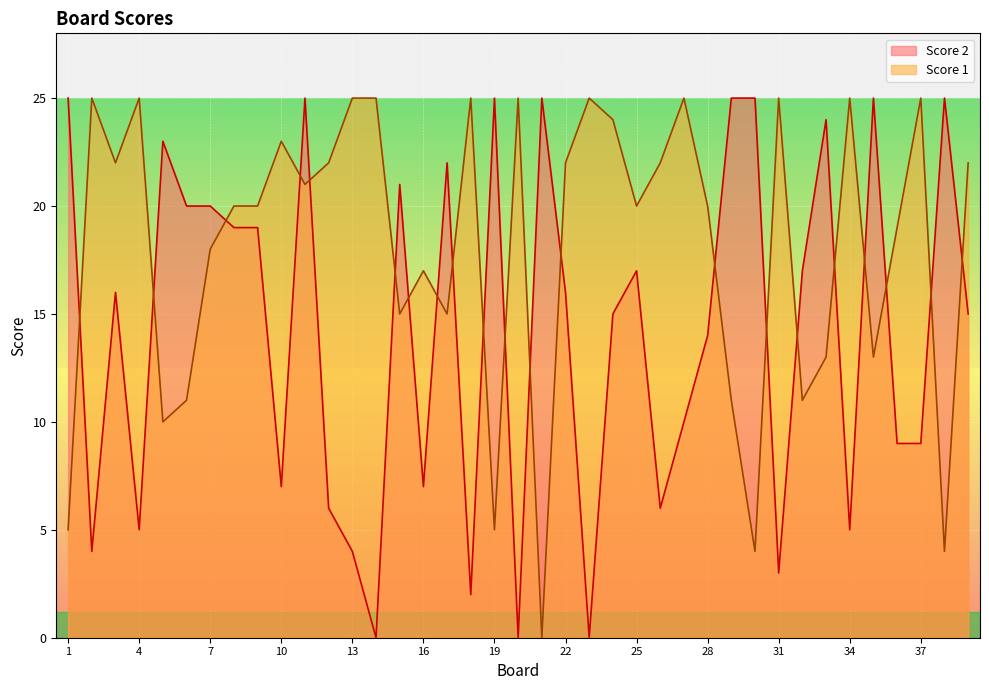

Which series has the widest spread of values?

Score 1